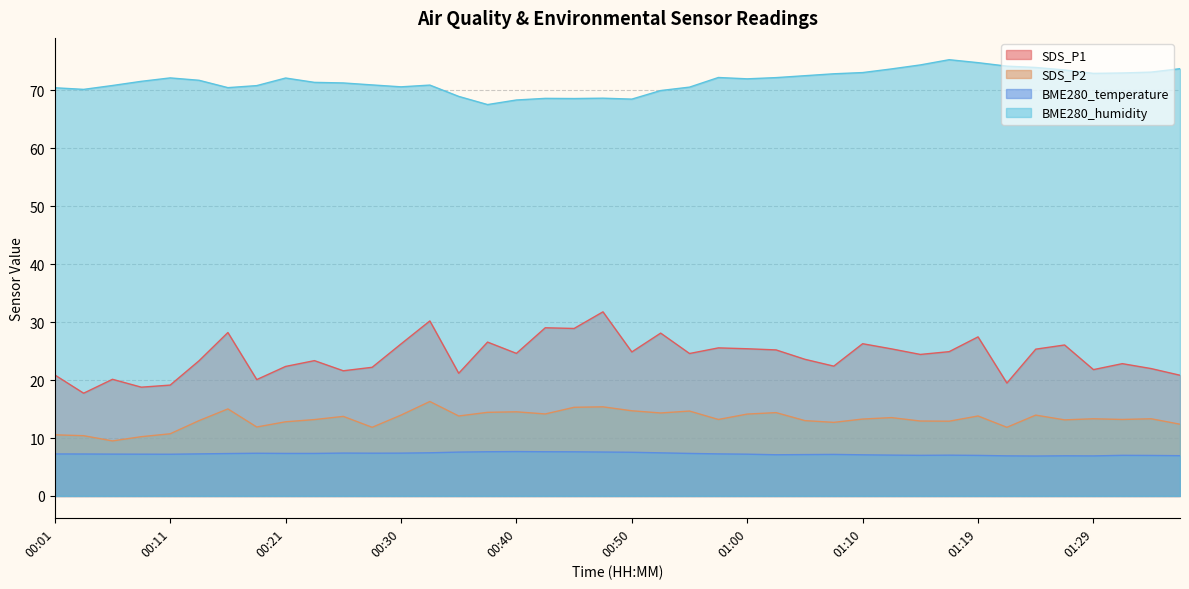

What is the label of the 13th point from the left?

00:30